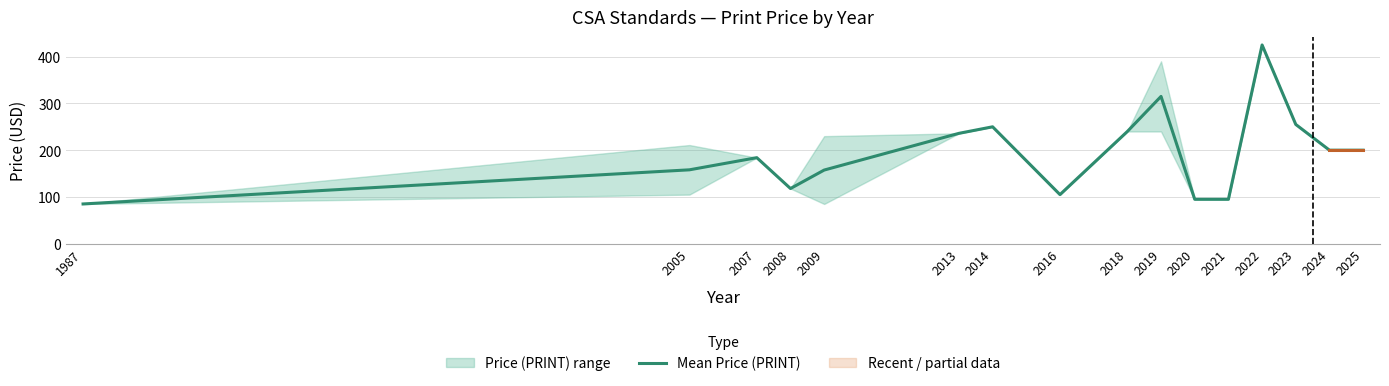

How many points are lower than both their immediate neighbors (excluding endpoints)?

2